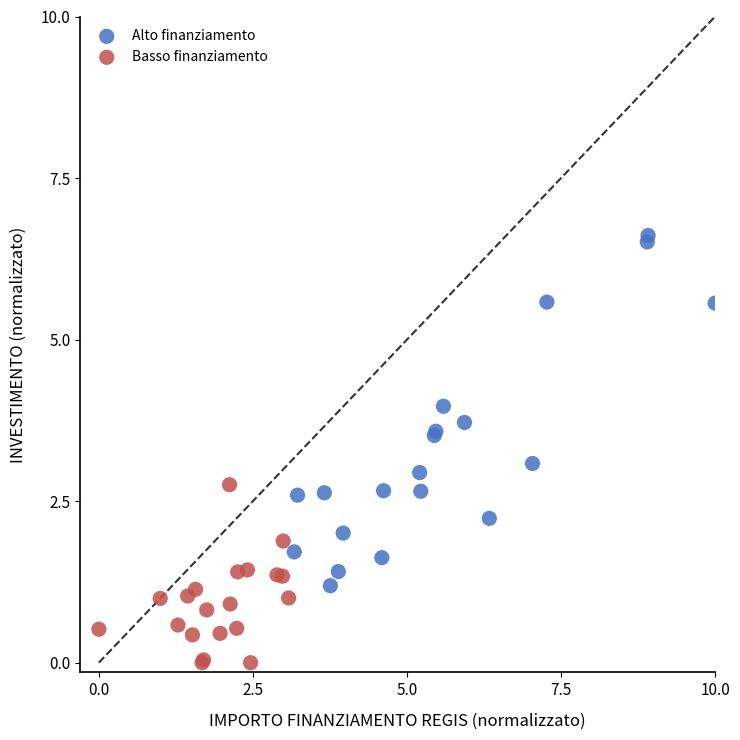

Which series contains the lowest Y value?

Basso finanziamento